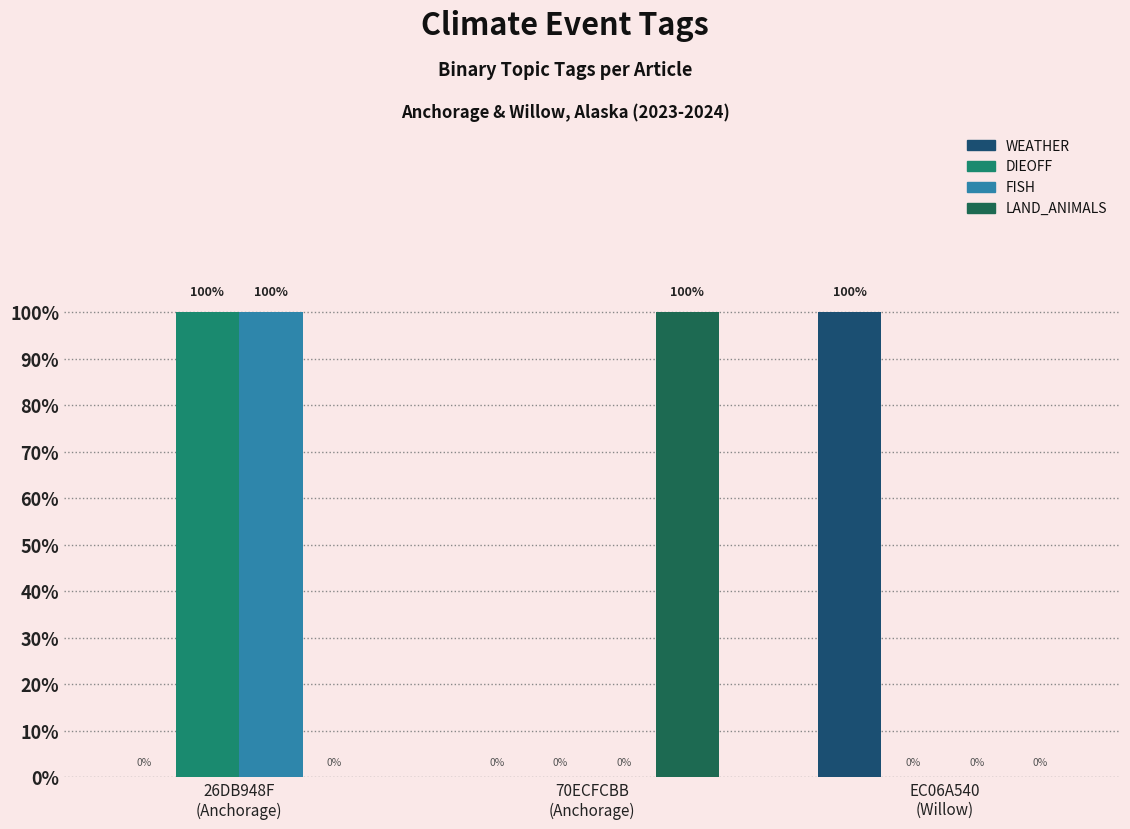

Reading left to right, what are all the values shown in this chart?

WEATHER: 26DB948F
(Anchorage)=0	70ECFCBB
(Anchorage)=0	EC06A540
(Willow)=1
DIEOFF: 26DB948F
(Anchorage)=1	70ECFCBB
(Anchorage)=0	EC06A540
(Willow)=0
FISH: 26DB948F
(Anchorage)=1	70ECFCBB
(Anchorage)=0	EC06A540
(Willow)=0
LAND_ANIMALS: 26DB948F
(Anchorage)=0	70ECFCBB
(Anchorage)=1	EC06A540
(Willow)=0